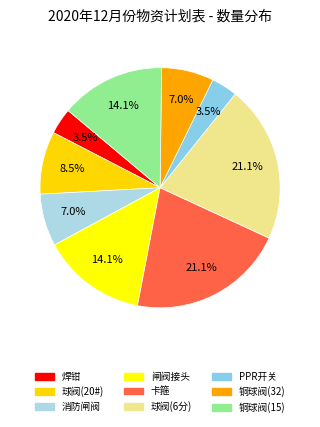

Which category has the biggest portion of the pie?

卡箍